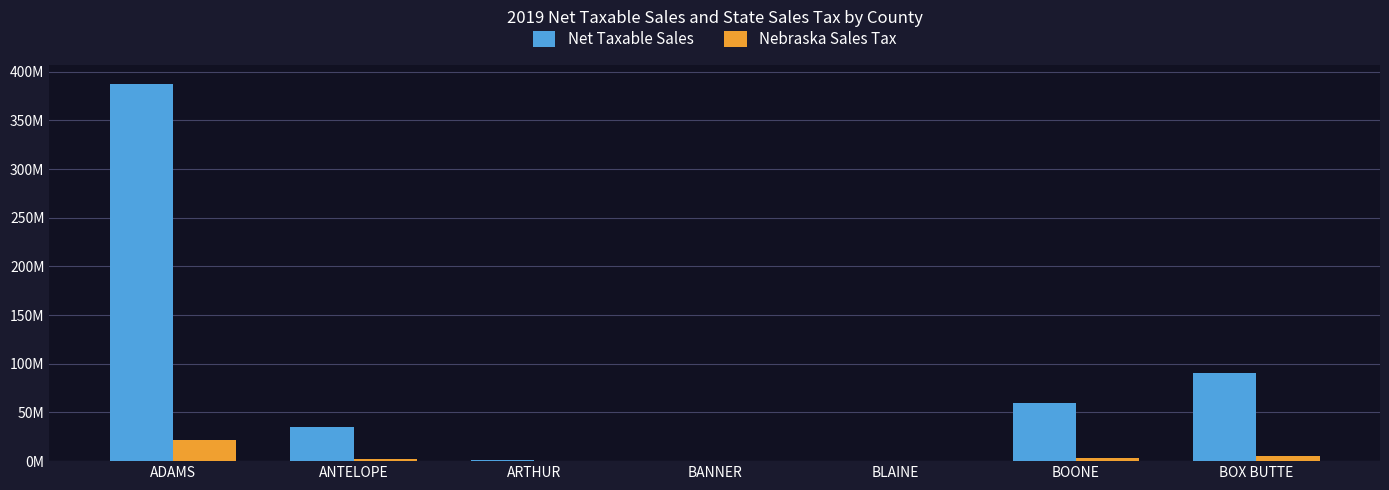

At which label is Net Taxable Sales closest to 194009893?

BOX BUTTE